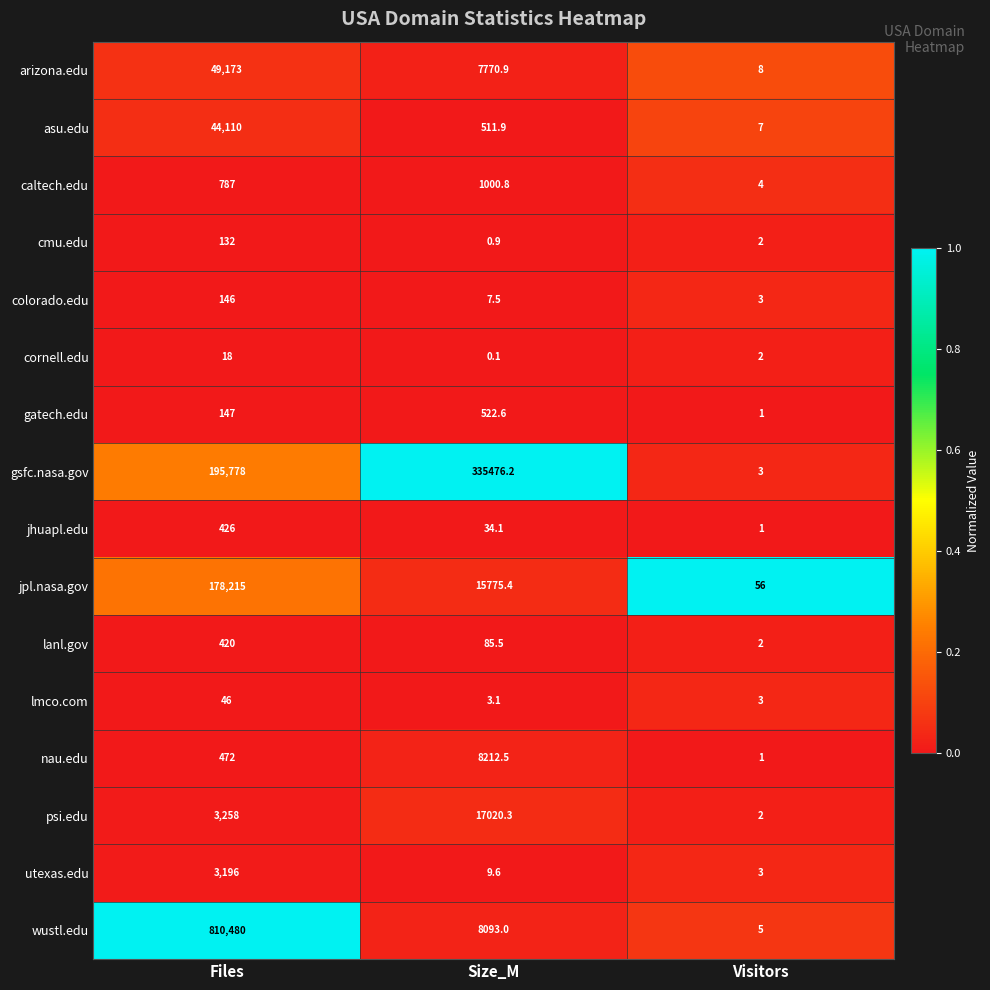

List the labels in order of colorado.edu value, largest first.

Files, Size_M, Visitors